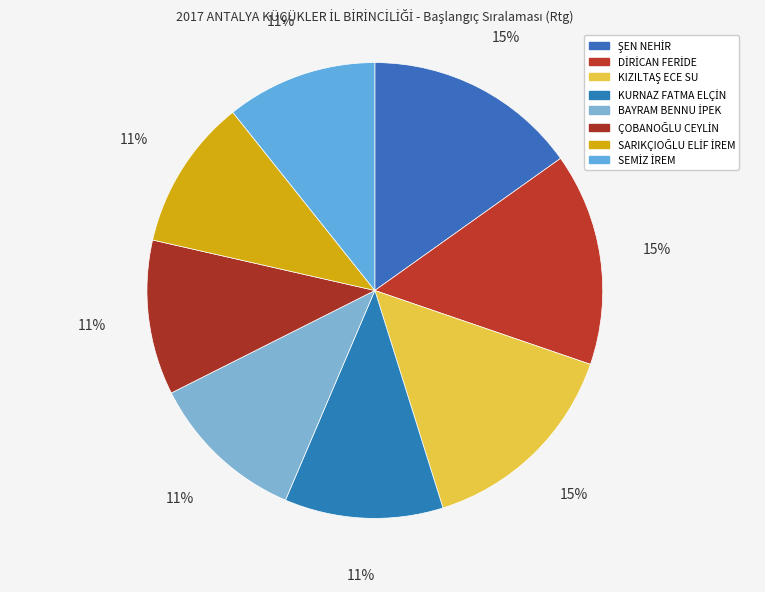

Is the sum of KURNAZ FATMA ELÇİN and BAYRAM BENNU İPEK greater than half?

No